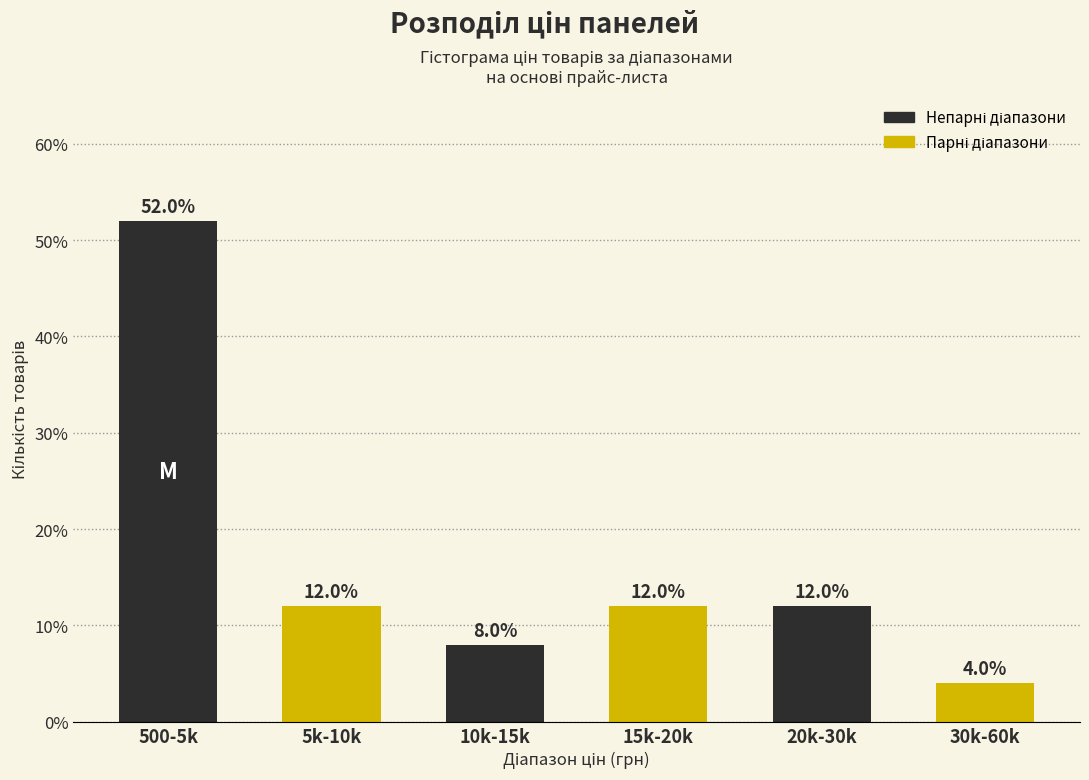

Reading left to right, extract all data points from this chart.

500-5k=52	5k-10k=12	10k-15k=8	15k-20k=12	20k-30k=12	30k-60k=4